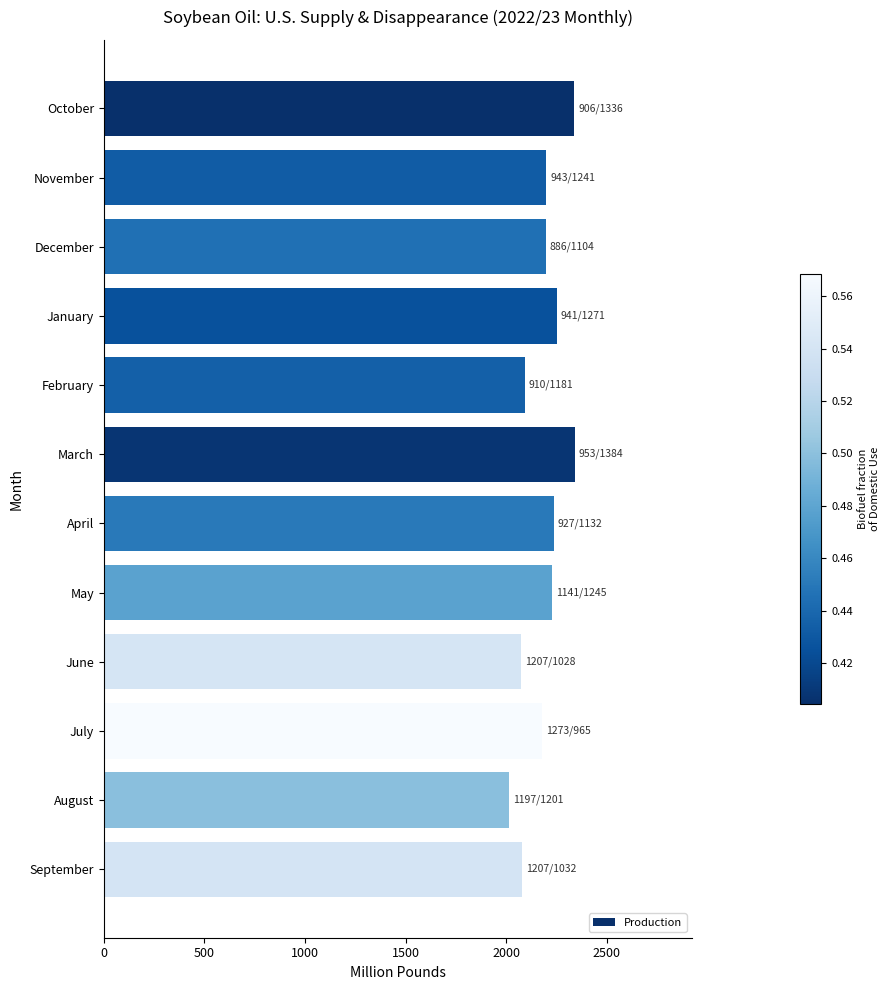

What is the maximum value shown in the chart?

2339.6